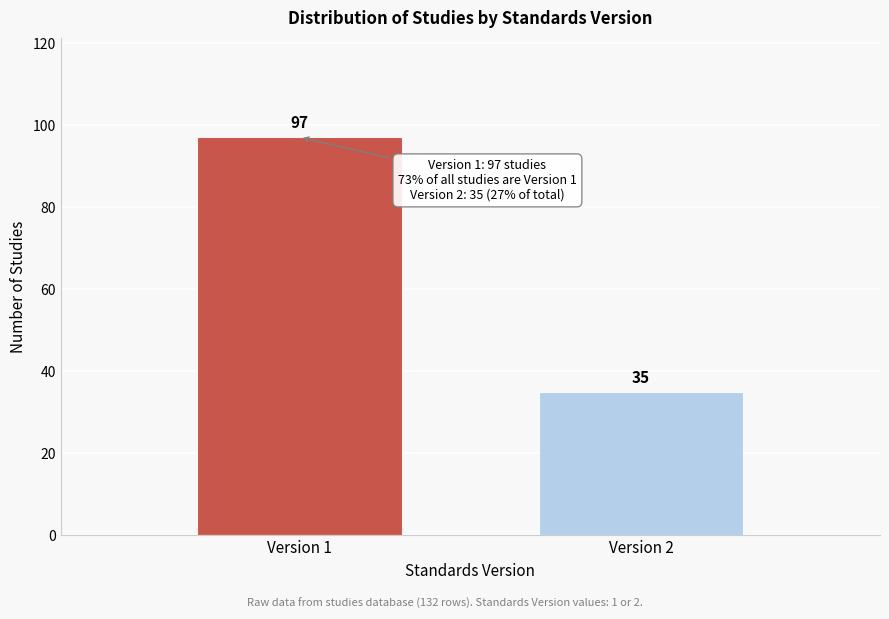

Reading left to right, what are all the values shown in this chart?

Version 1=97	Version 2=35